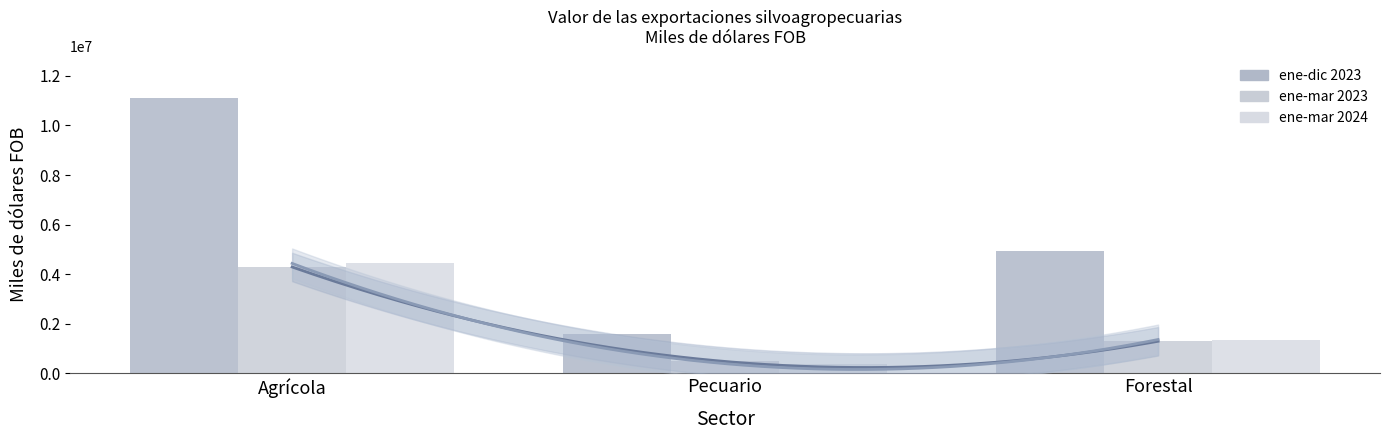

Reading left to right, what are all the values shown in this chart?

ene-dic 2023: Agrícola=11117883	Pecuario=1571541	Forestal=4933678
ene-mar 2023: Agrícola=4286221	Pecuario=469996	Forestal=1286305
ene-mar 2024: Agrícola=4429972	Pecuario=382164	Forestal=1357134